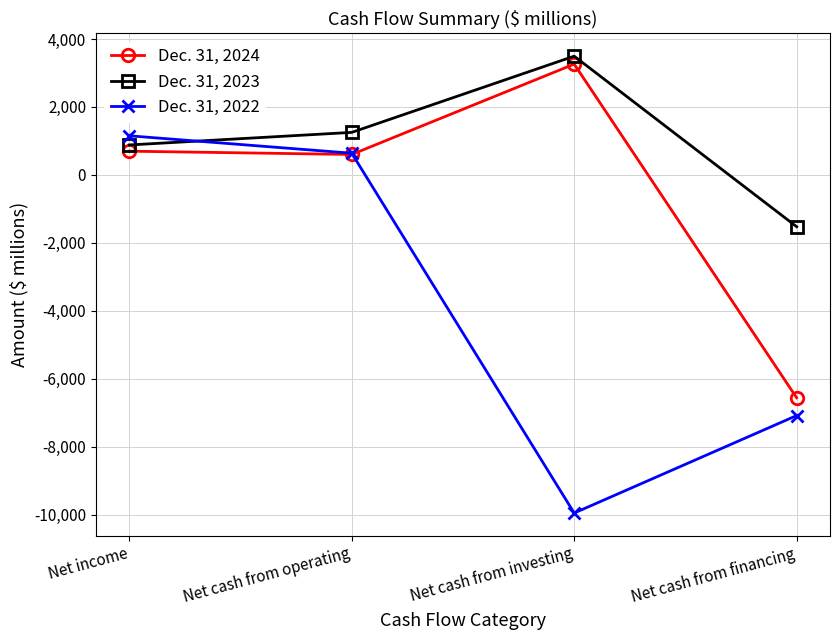

Which series has the largest total across all categories?

Dec. 31, 2023